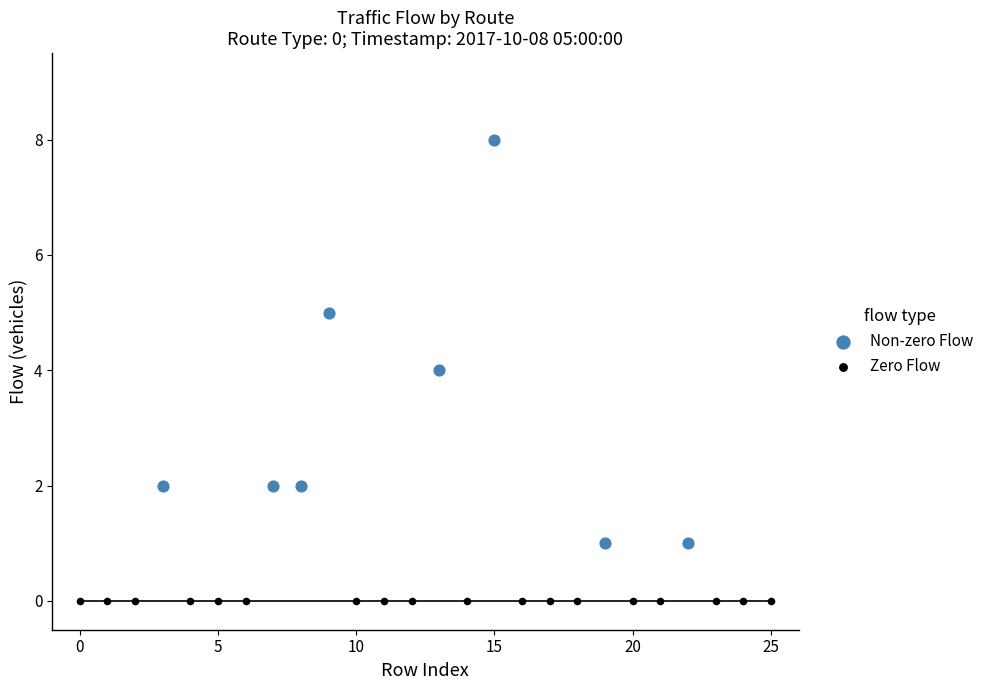

Which series contains the highest Y value?

Non-zero Flow